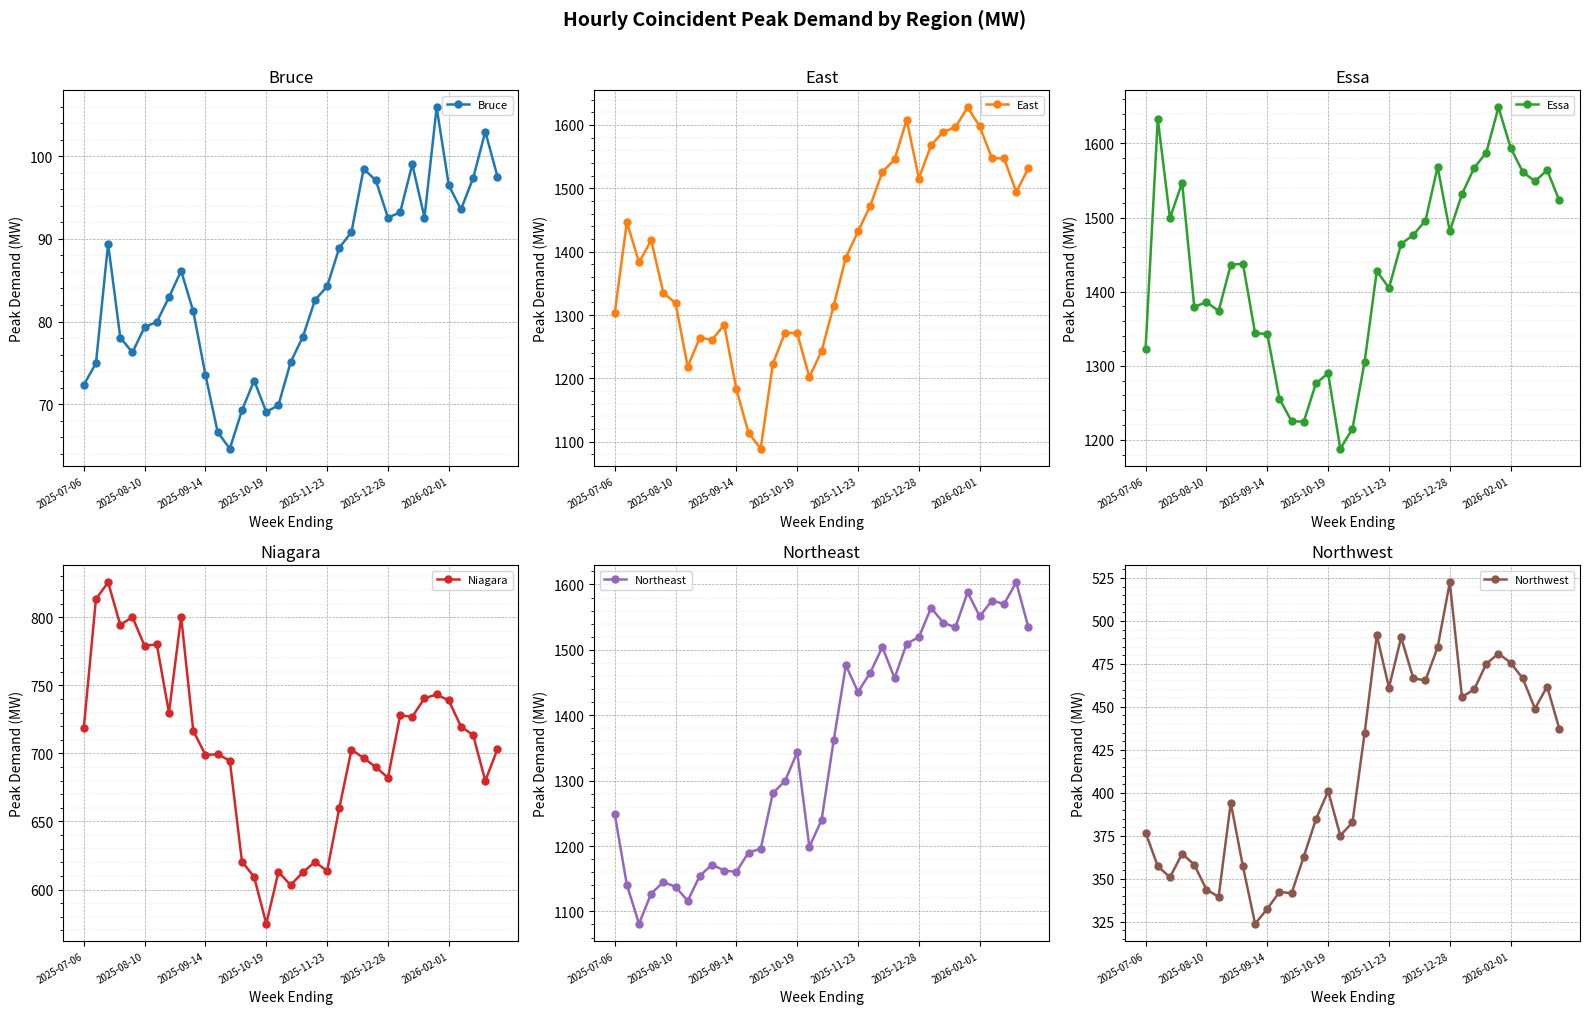

What are all the series names shown in the legend?

Bruce, East, Essa, Niagara, Northeast, Northwest